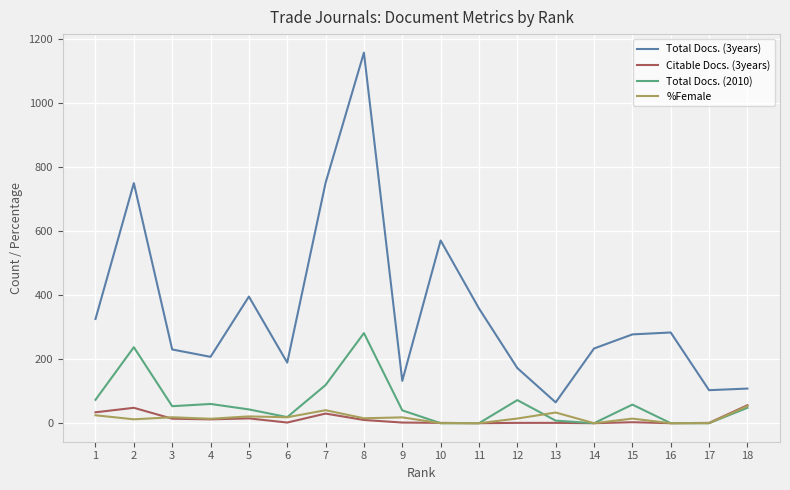

What is the maximum value for Total Docs. (3years)?

1156.0